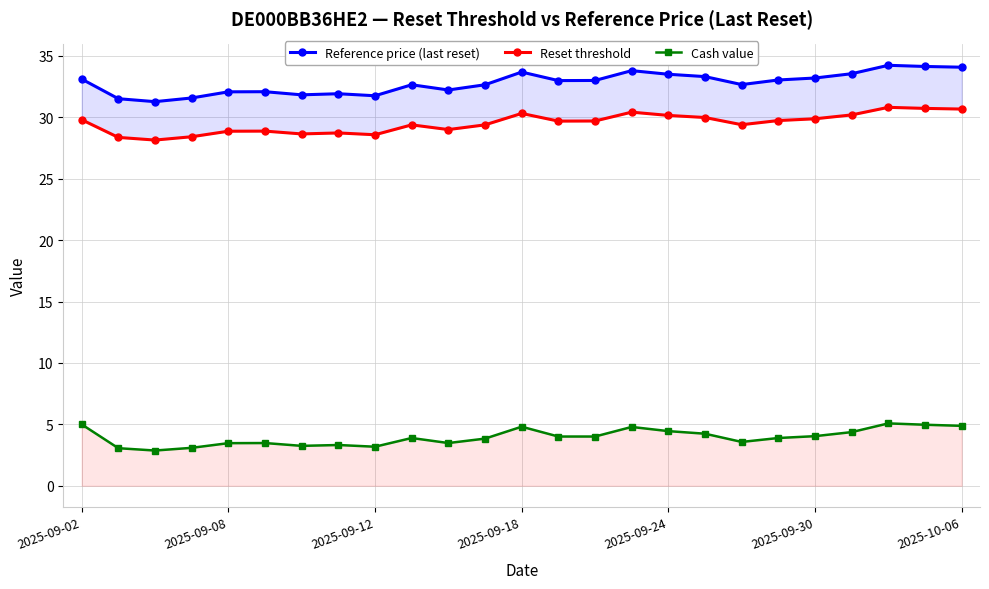

The value of Cash value at 2025-09-30 is 1.3. True or false?

False